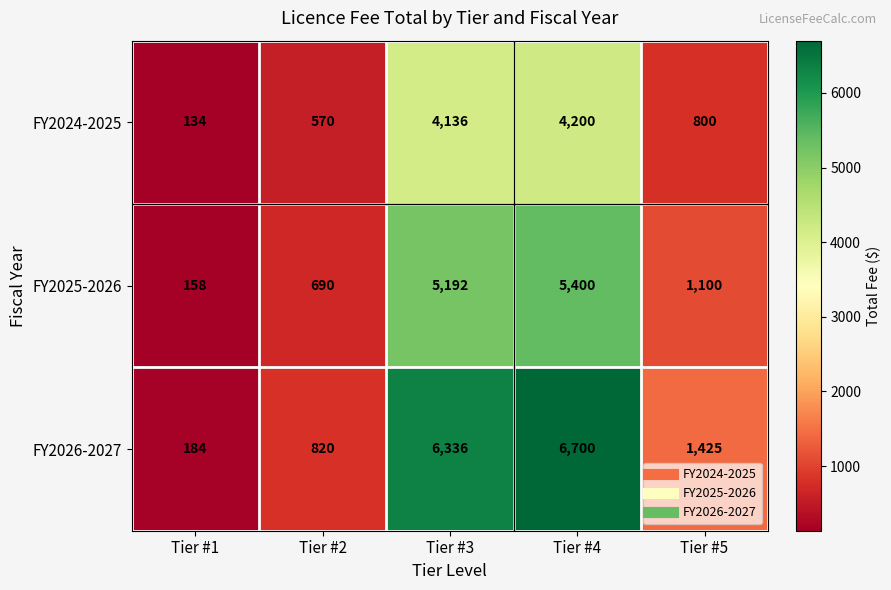

Reading left to right, list all the values displayed in this chart.

FY2024-2025: Tier #1=134	Tier #2=570	Tier #3=4136	Tier #4=4200	Tier #5=800
FY2025-2026: Tier #1=158	Tier #2=690	Tier #3=5192	Tier #4=5400	Tier #5=1100
FY2026-2027: Tier #1=184	Tier #2=820	Tier #3=6336	Tier #4=6700	Tier #5=1425